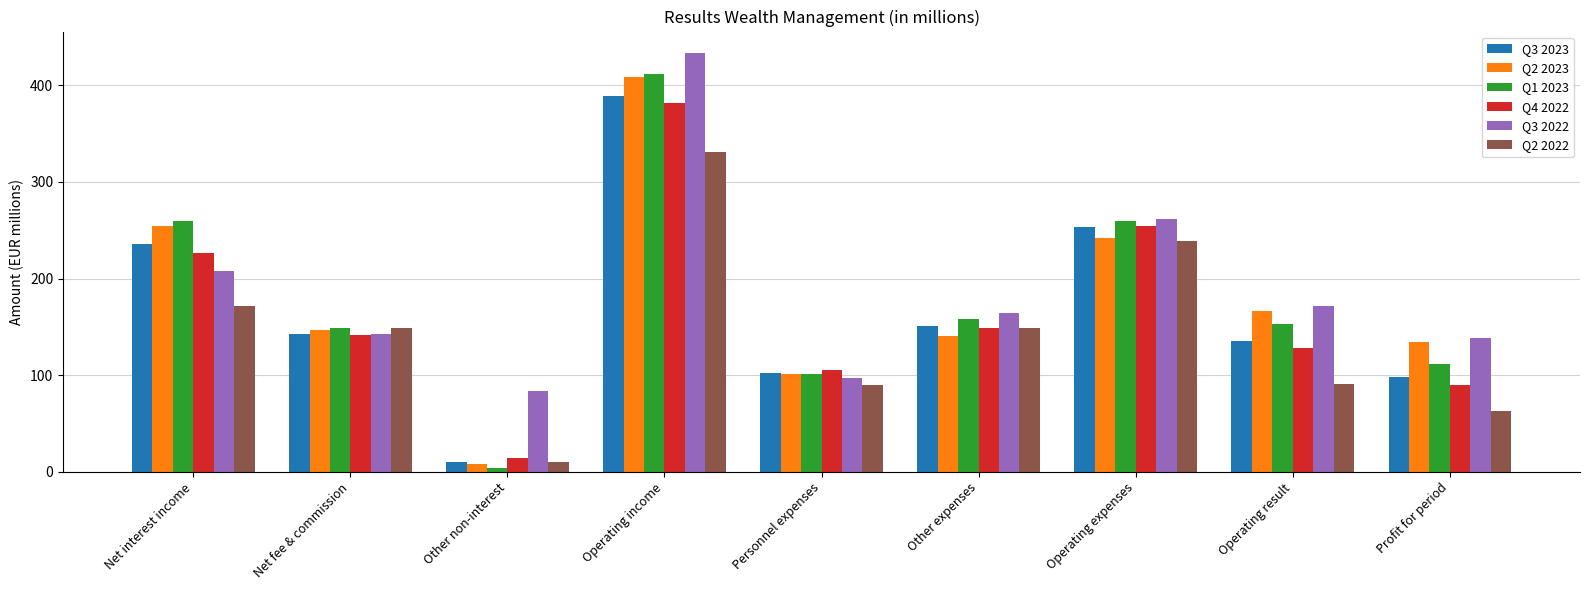

What are all the series names shown in the legend?

Q3 2023, Q2 2023, Q1 2023, Q4 2022, Q3 2022, Q2 2022